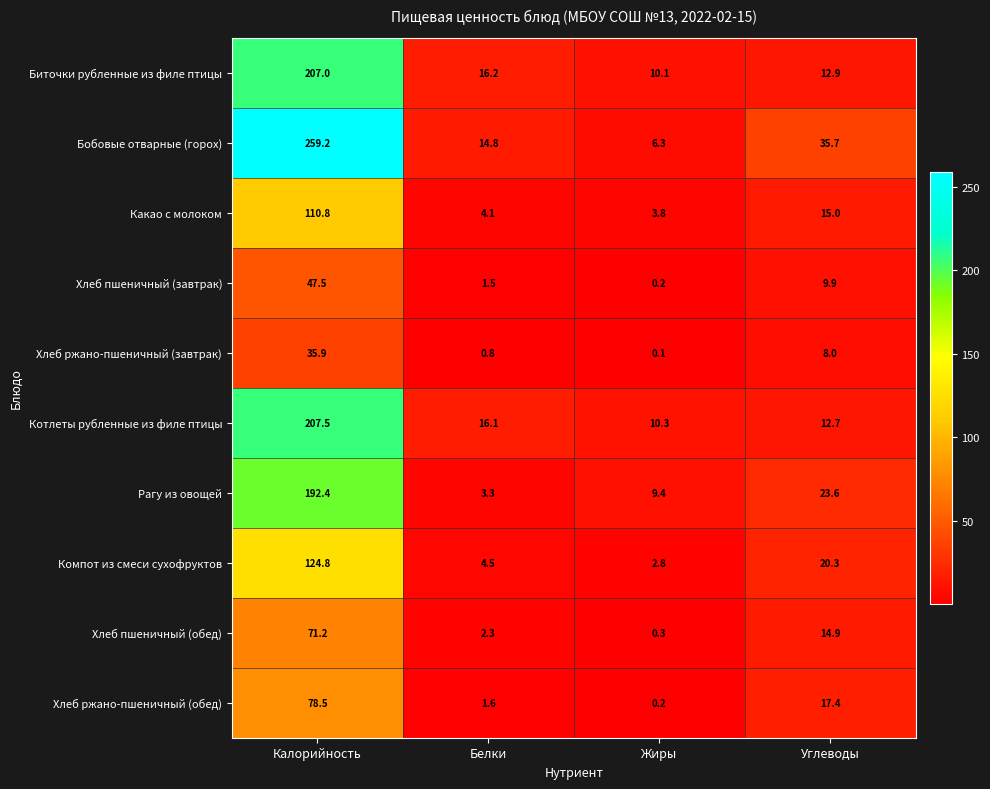

What is the sum of the Хлеб ржано-пшеничный (завтрак) values at Углеводы and Жиры?

8.1